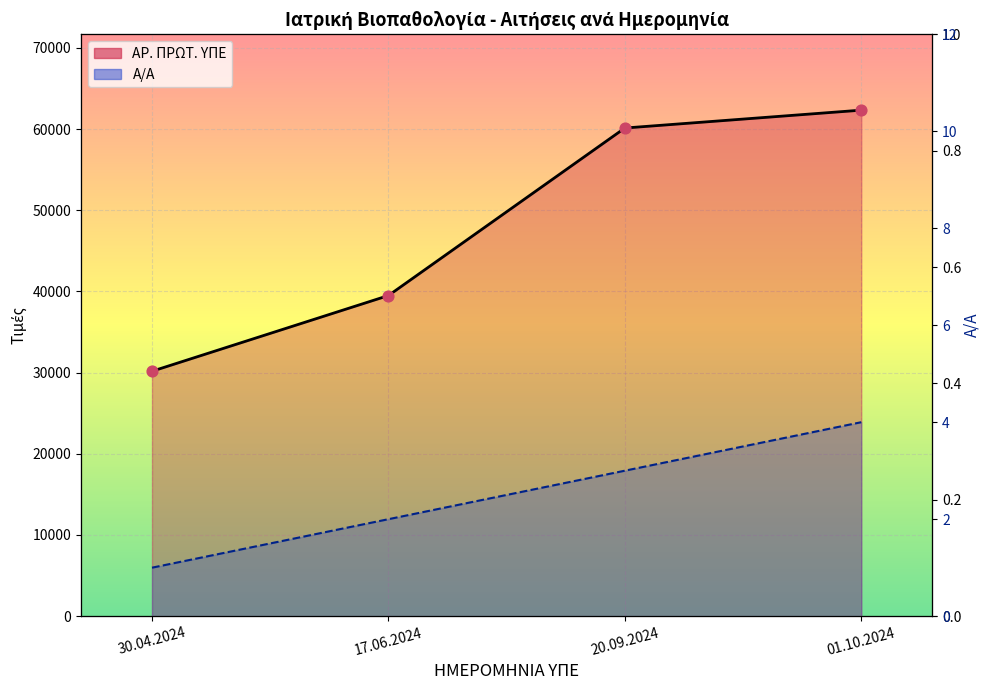

What are all the series names shown in the legend?

Α/Α, ΑΡ. ΠΡΩΤ. ΥΠΕ